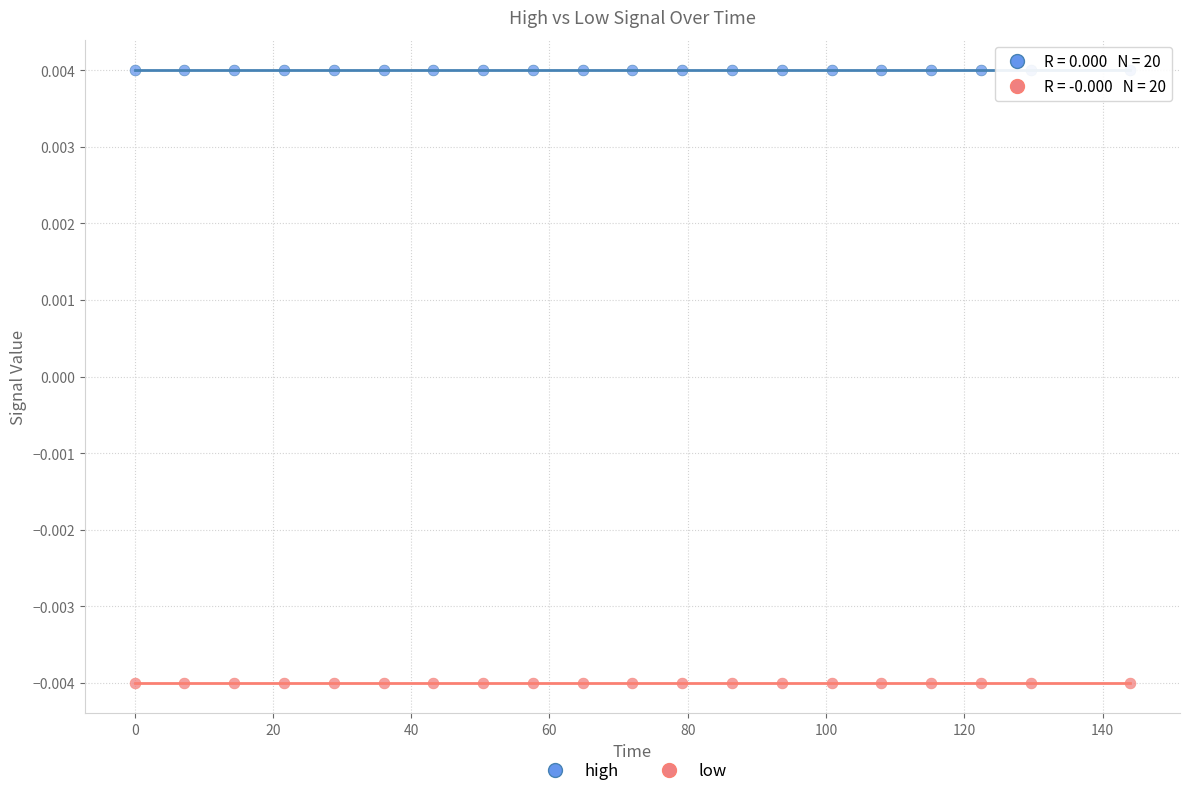

Which series reaches the maximum Y coordinate?

high